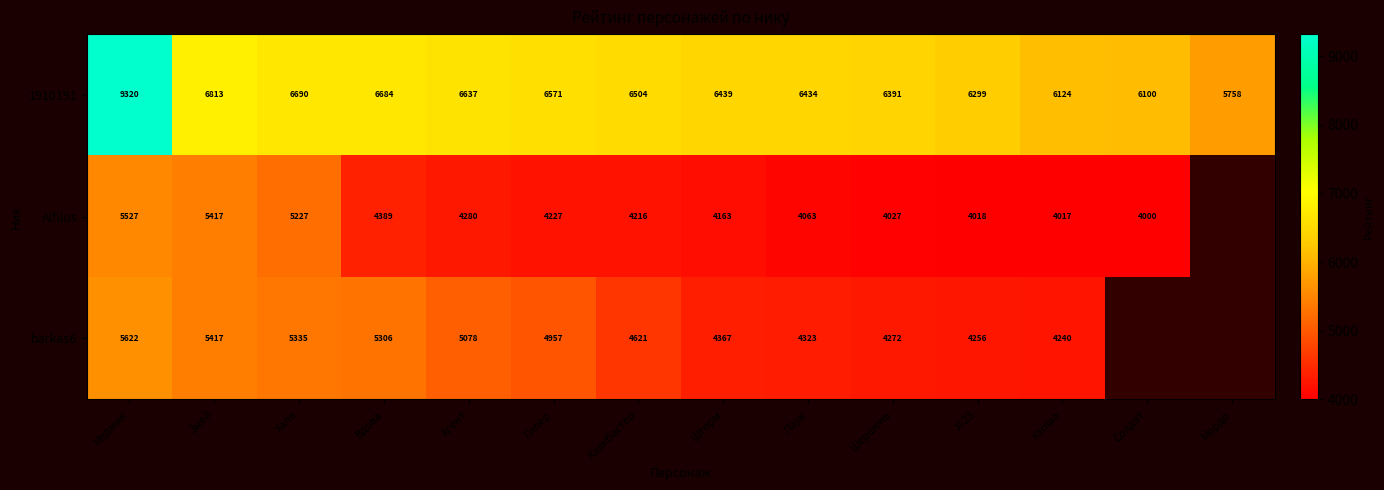

Which series changed the most between Меджик and Халк?

1910191